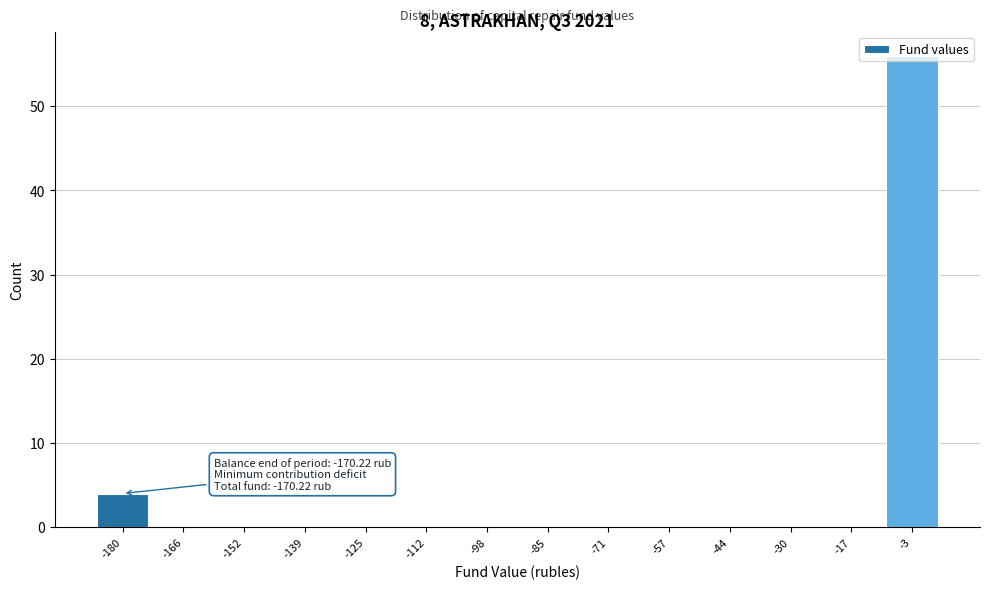

What is the sum of all values?

60